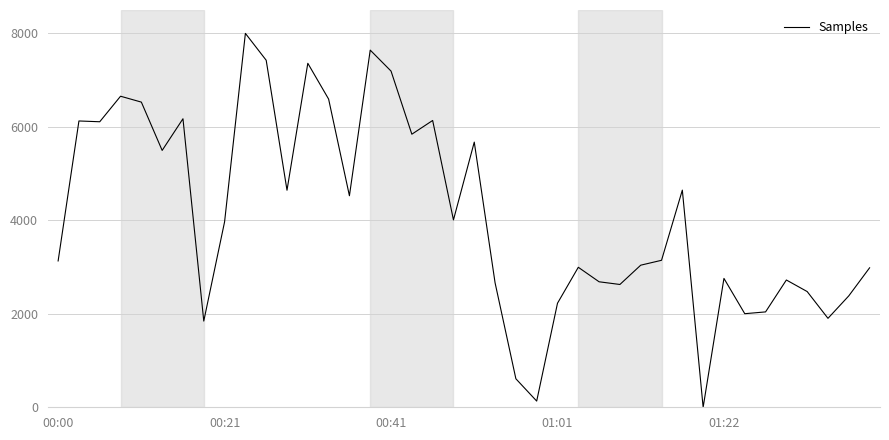

What is the maximum value shown in the chart?

8000.0